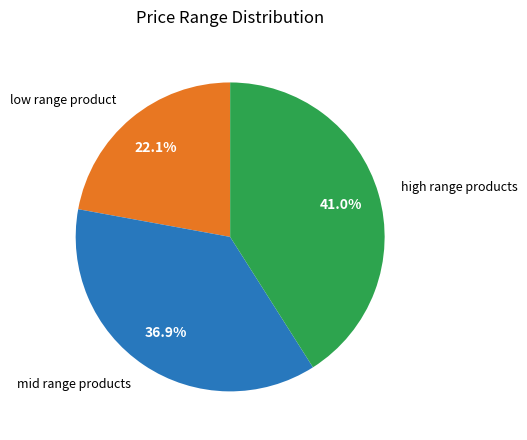

Is there any slice that represents more than half of the pie?

No